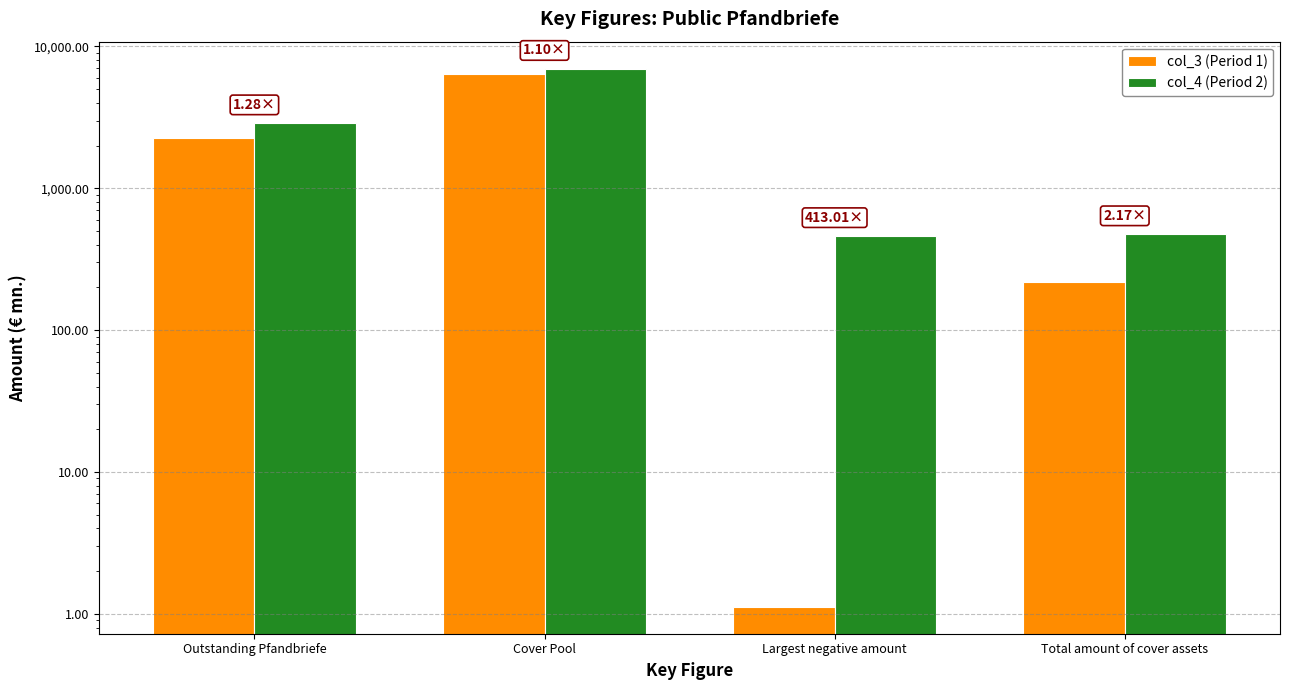

What is the lowest value of the col_4 (Period 2) series?

462.6